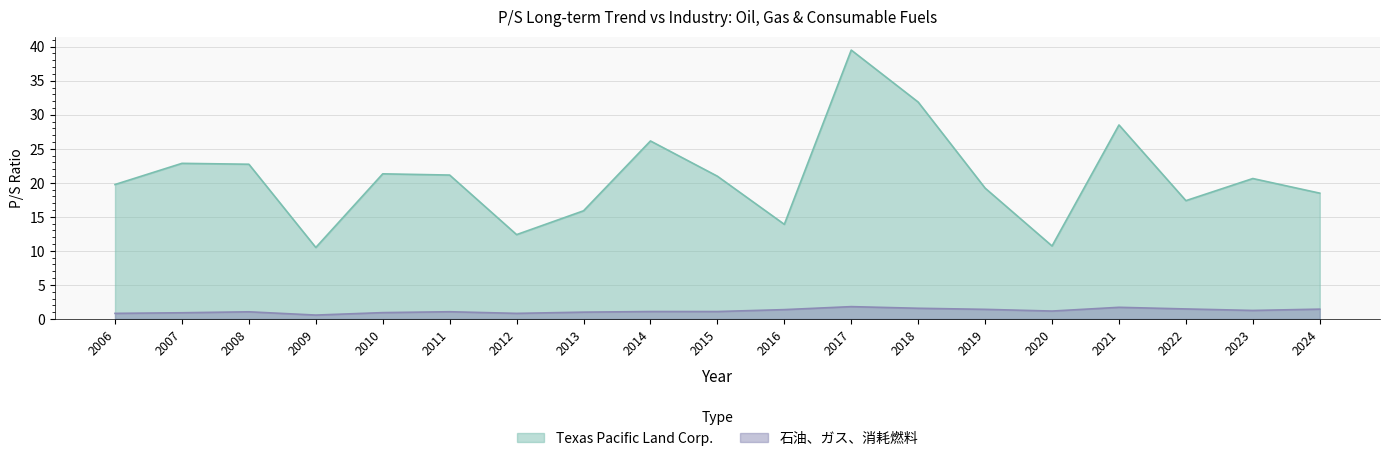

How many interior local peaks does the Texas Pacific Land Corp. series have?

6